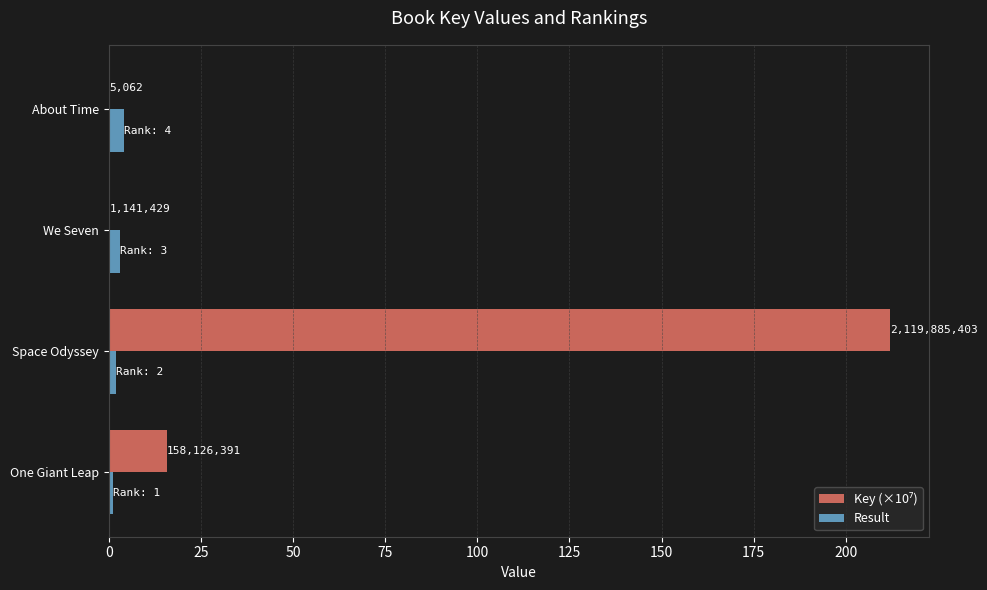

Count the Result values in the range 2 to 4.

3